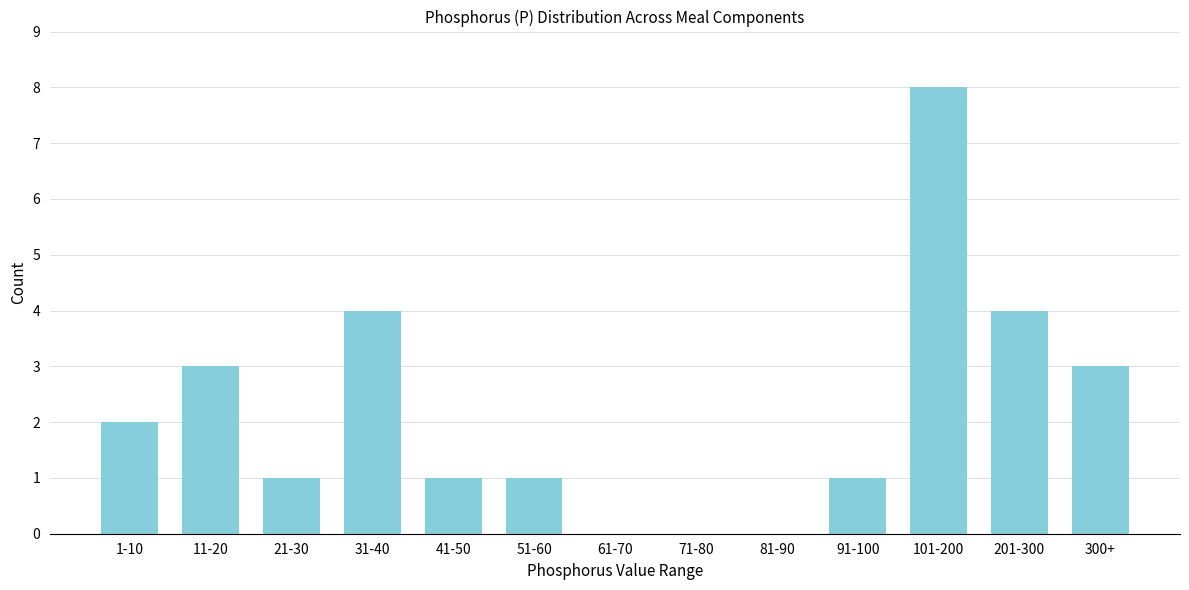

Reading right to left, transcribe all the data shown in this chart.

300+=3	201-300=4	101-200=8	91-100=1	81-90=0	71-80=0	61-70=0	51-60=1	41-50=1	31-40=4	21-30=1	11-20=3	1-10=2